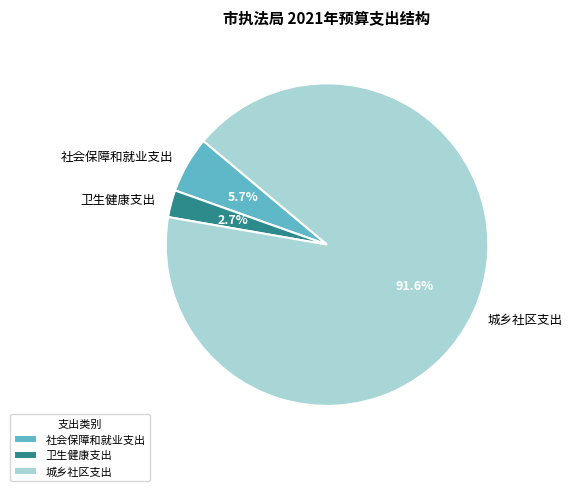

True or false: 社会保障和就业支出 accounts for 6% of the total.

True